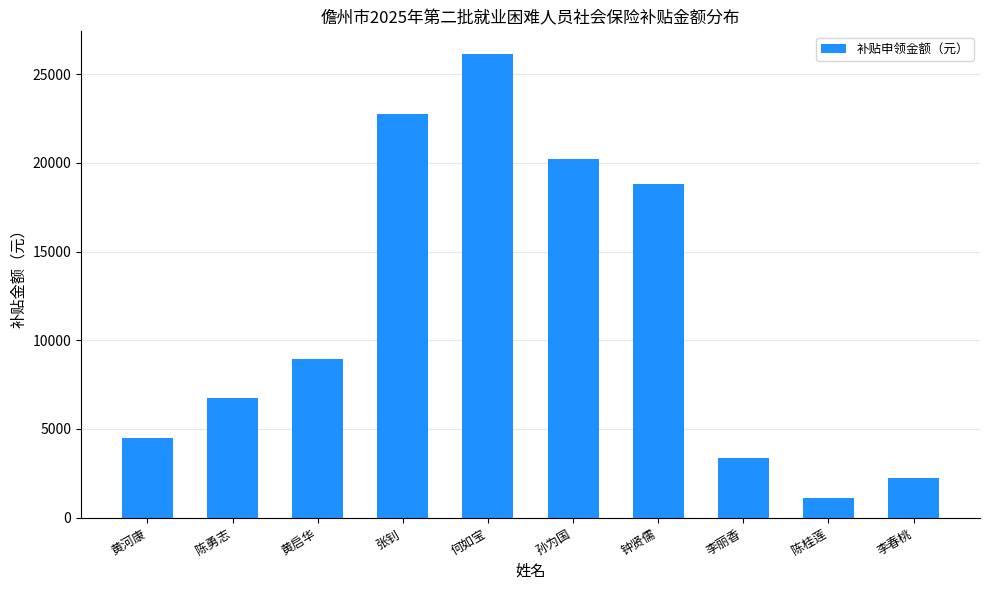

Are the bars grouped side by side (vs. stacked)?

No